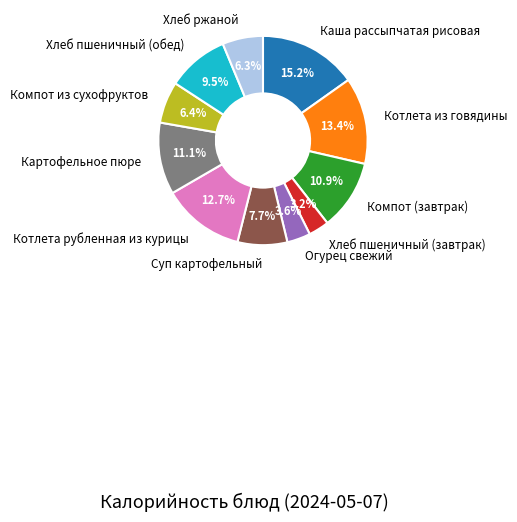

Does any single category account for the majority?

No